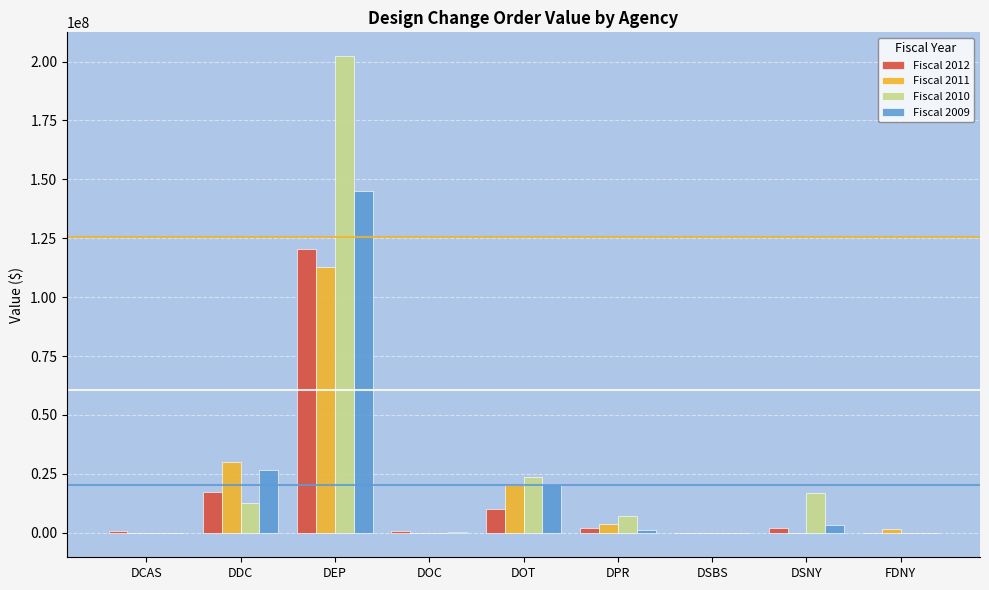

The value of Fiscal 2010 at DPR is 7203047.1. True or false?

True